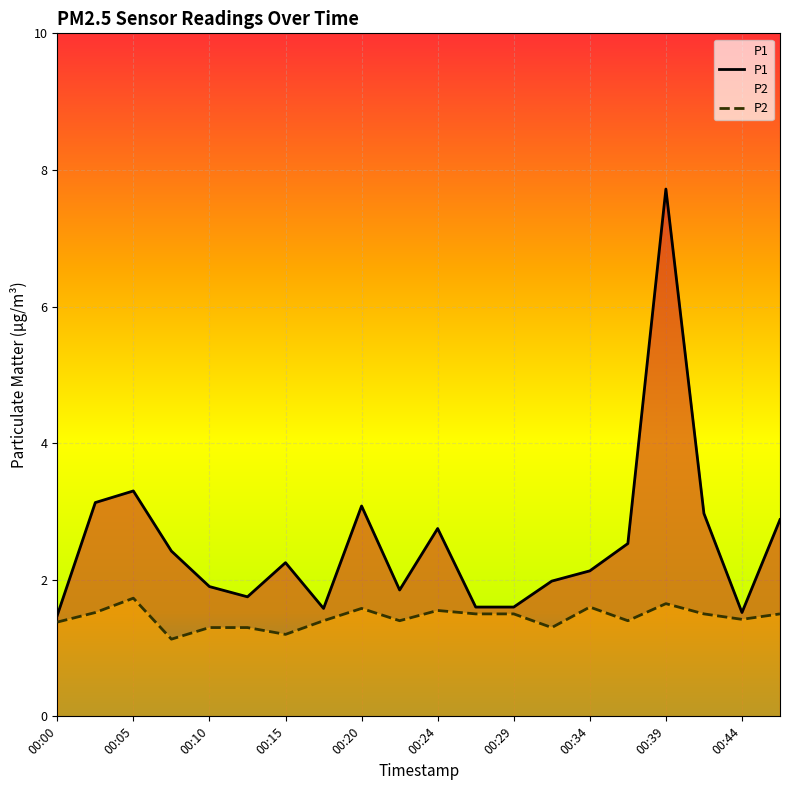

True or false: P2 and P1 cross at least once.

False